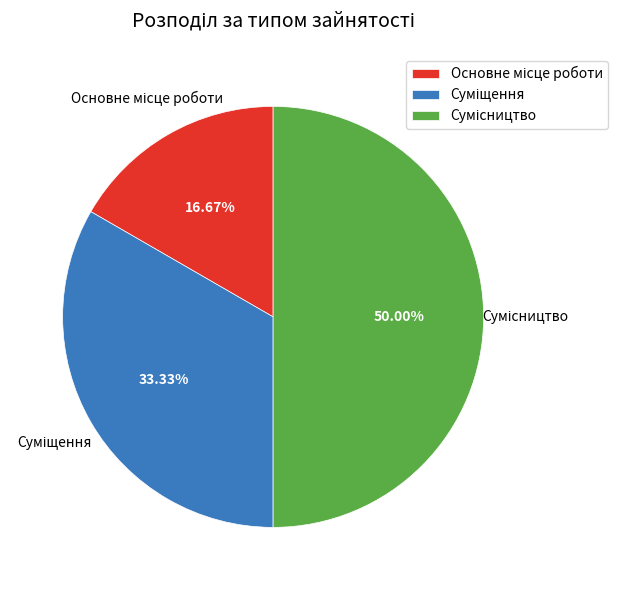

How many slices are in this pie chart?

3